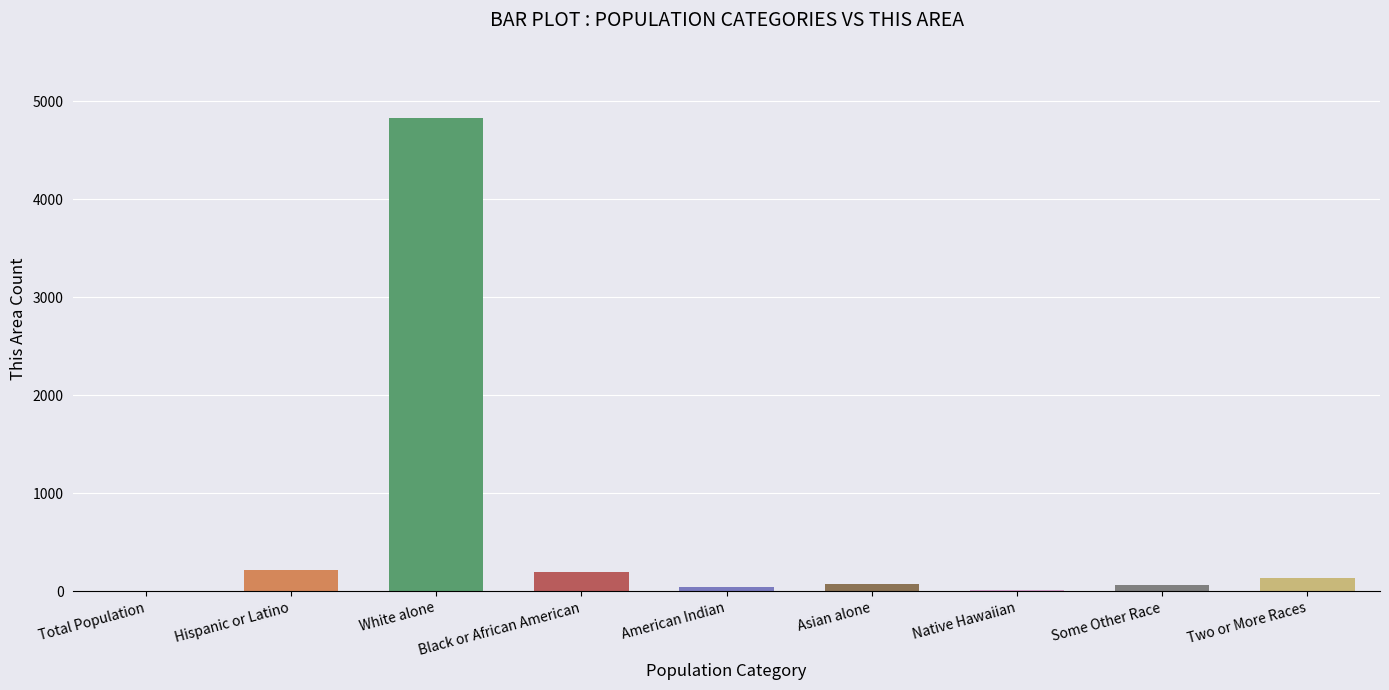

What is the maximum value shown in the chart?

4831